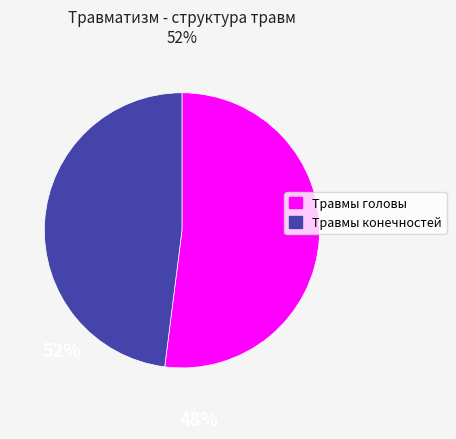

Rank the categories by value from lowest to highest.

Травмы конечностей, Травмы головы